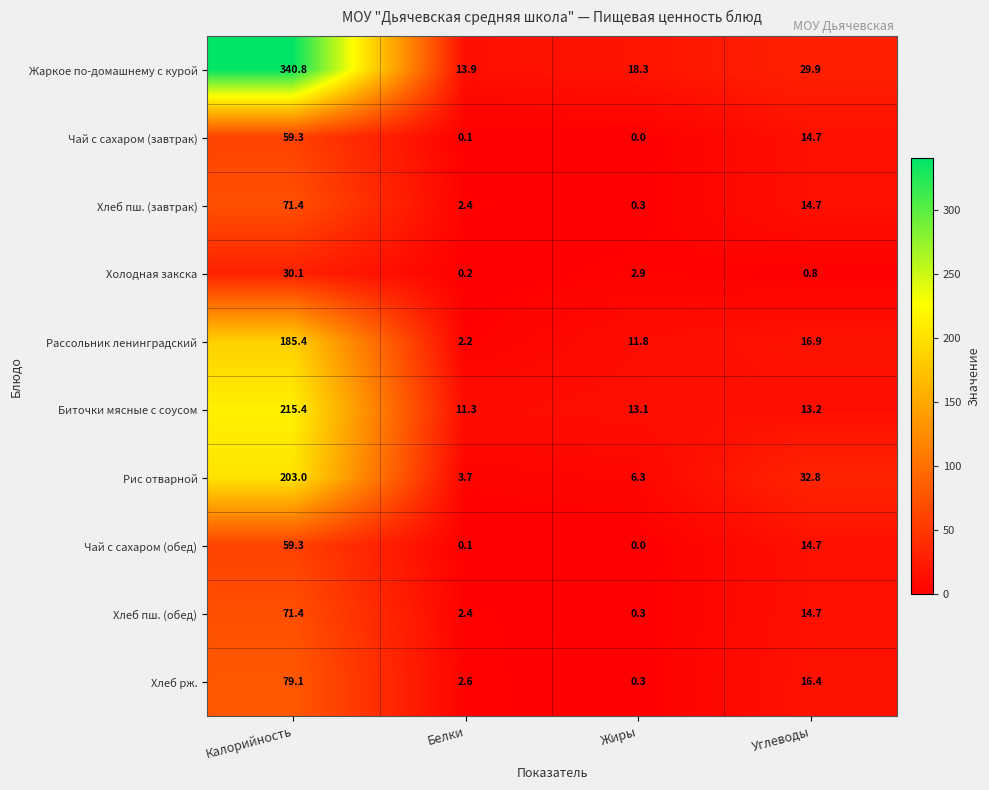

Rank the categories by Жаркое по-домашнему с курой value from highest to lowest.

Калорийность, Углеводы, Жиры, Белки